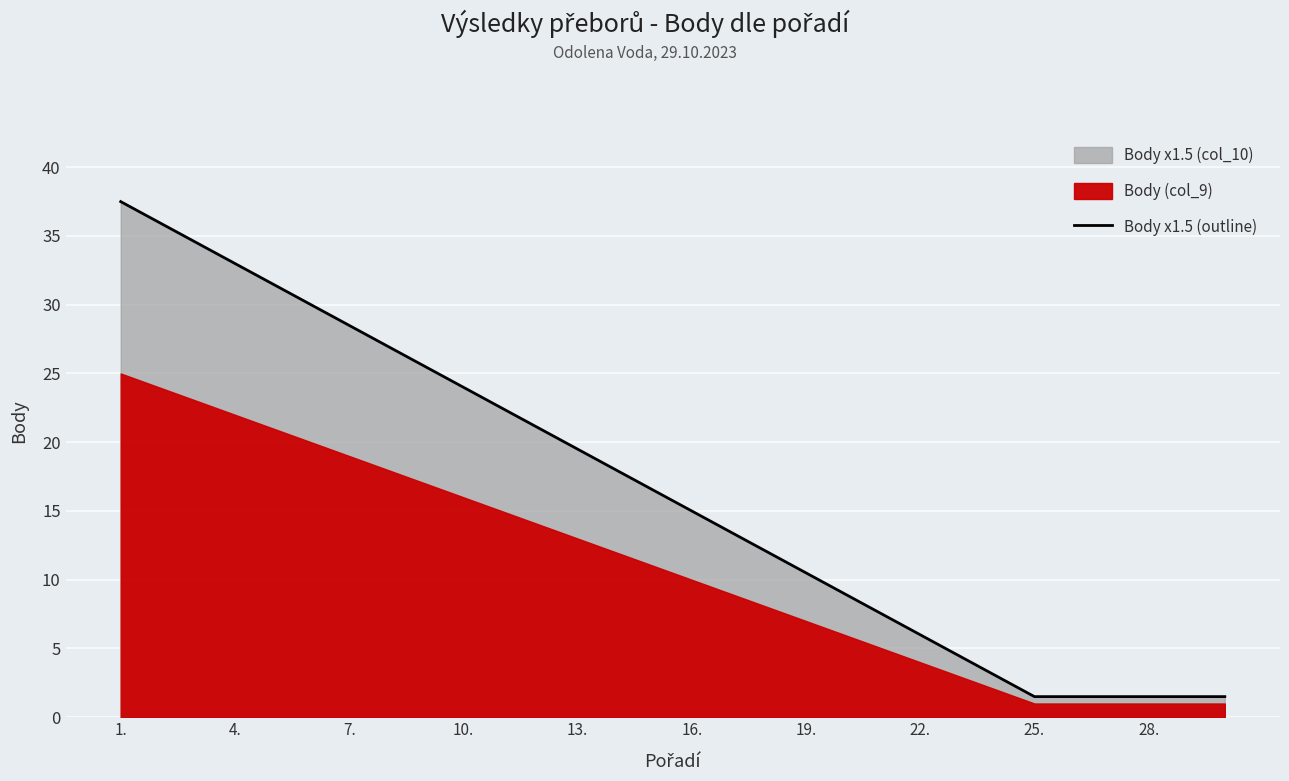

What is the lowest value of the Body x1.5 (outline) series?

1.5